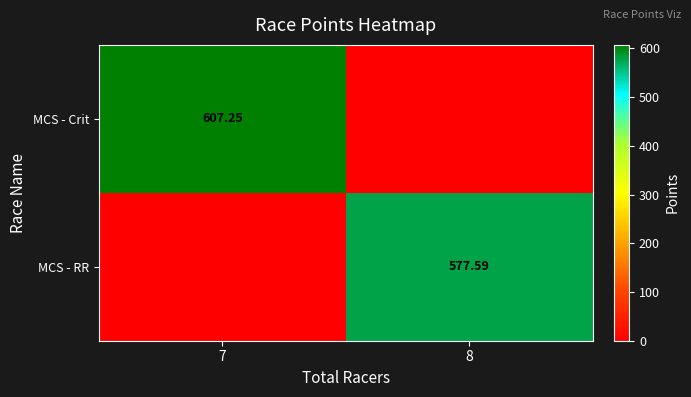

Between 7 and 8, which is larger?

7